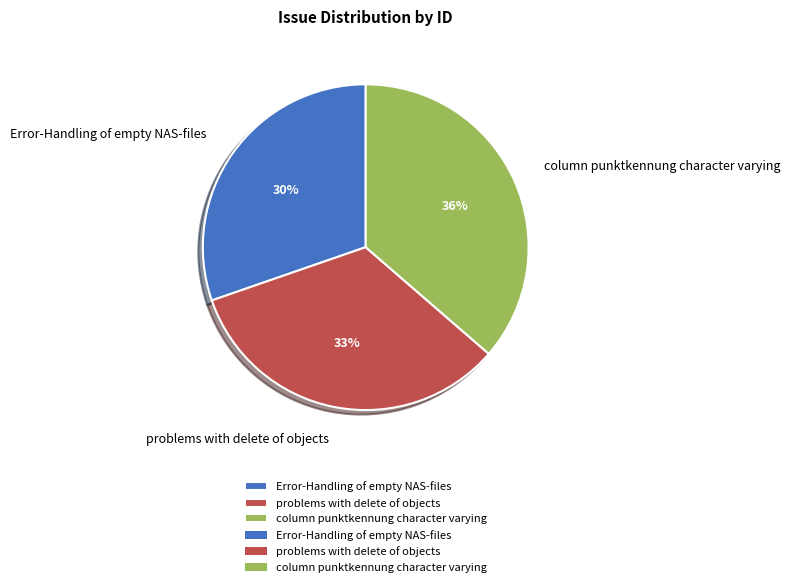

Do Error-Handling of empty NAS-files and problems with delete of objects together represent more than half of the pie?

Yes